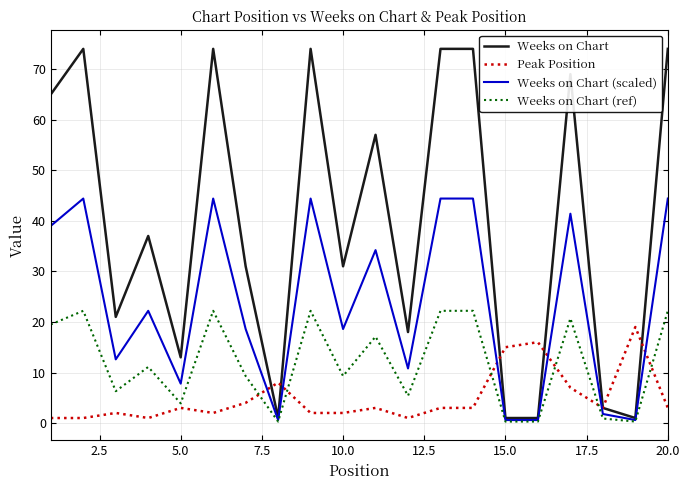

Does the chart display data point markers on the line(s)?

No